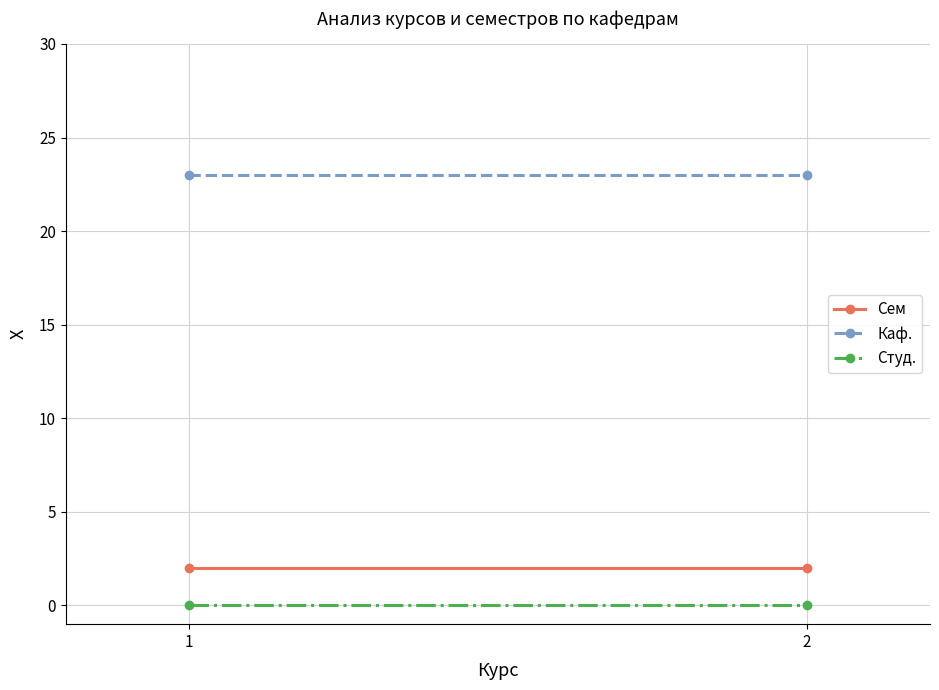

What is the sum of all Каф. values?

46